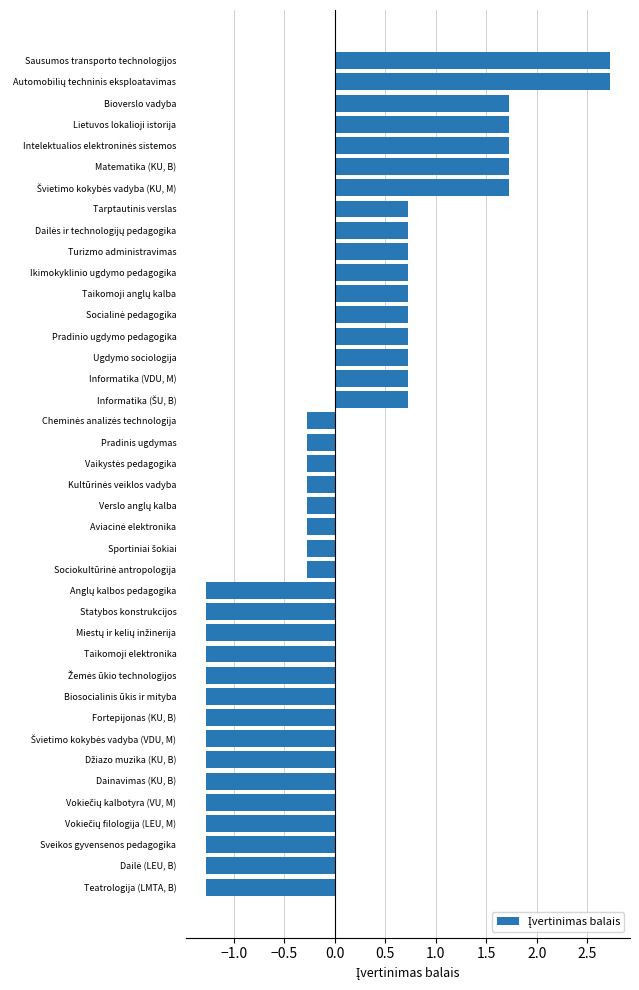

Does the chart contain stacked bars?

No